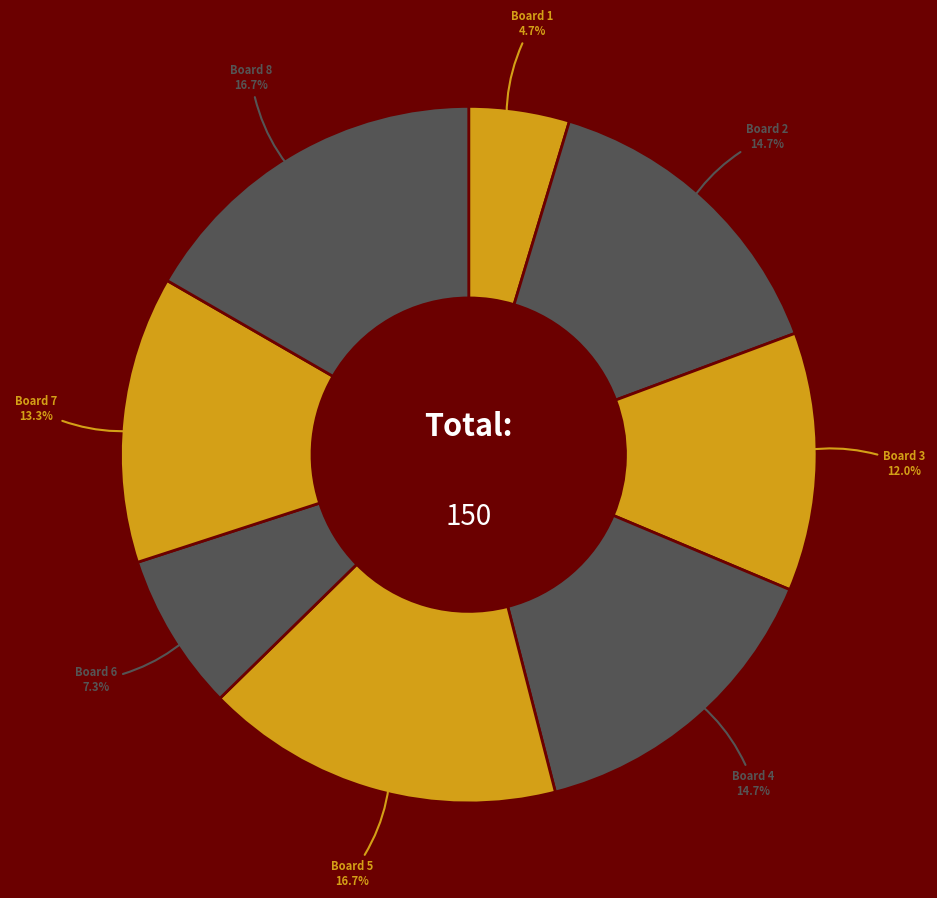

To the nearest percent, what is the average slice percentage?

12%